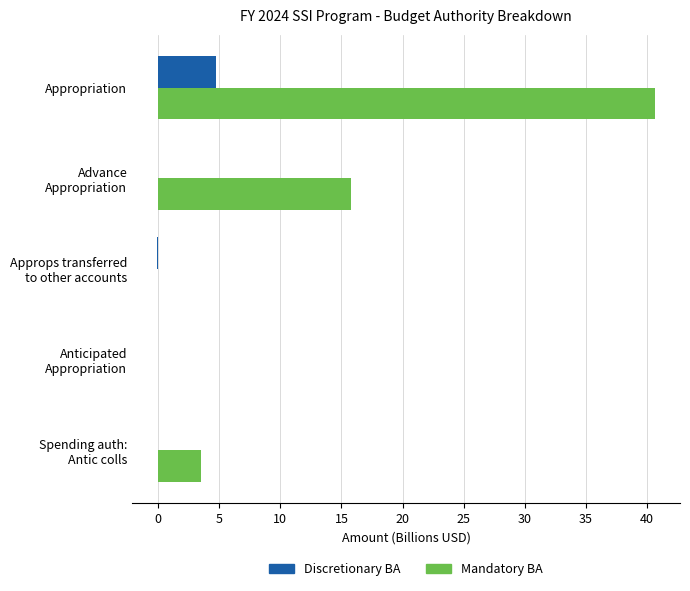

What are all the series names shown in the legend?

Discretionary BA, Mandatory BA